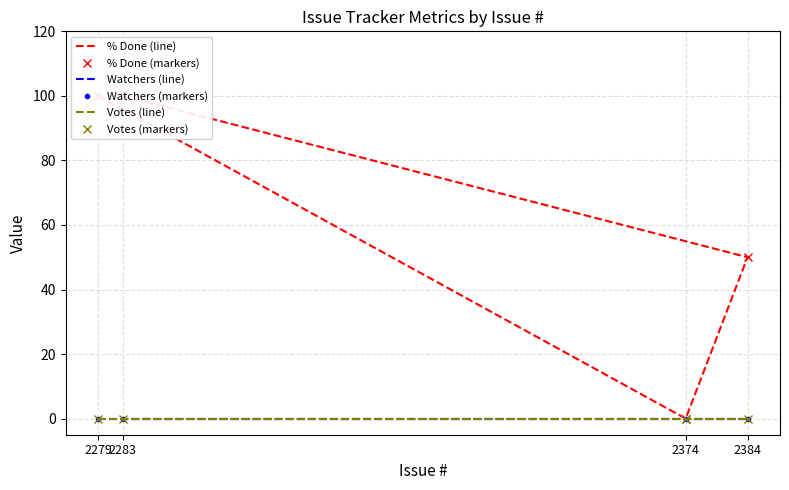

Which category has the highest value in the Votes (markers) series?

2279